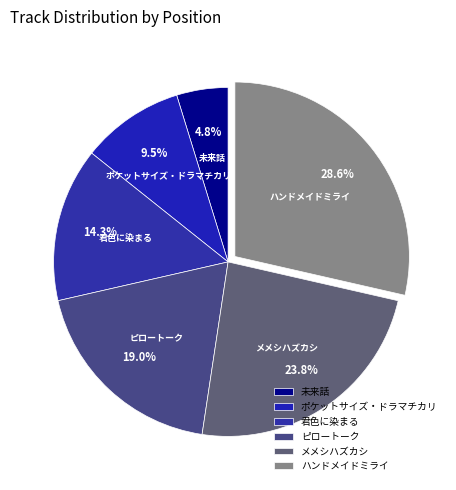

Which slice is the largest?

ハンドメイドミライ